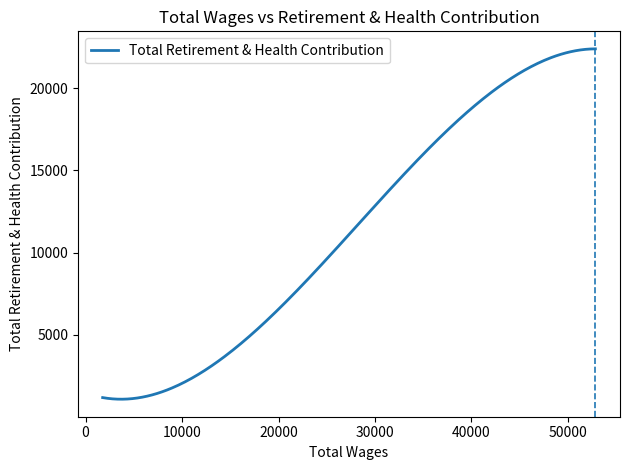

What is the maximum value shown in the chart?

22383.2